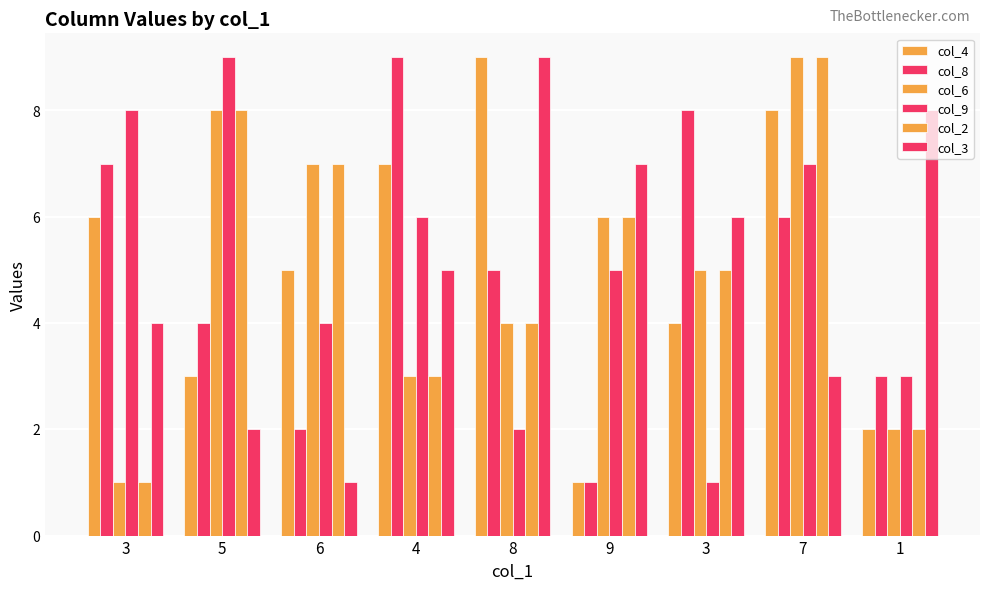

How many data points in col_2 are less than 5?

4